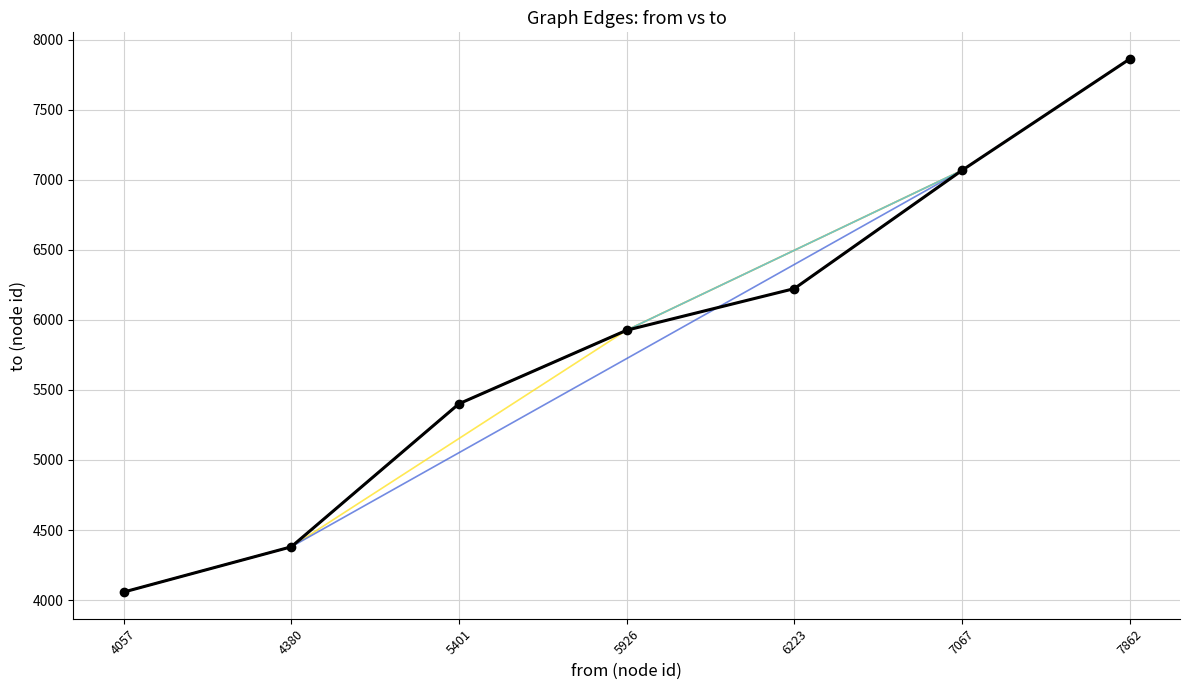

Which has a higher value, 4057 or 7862?

7862